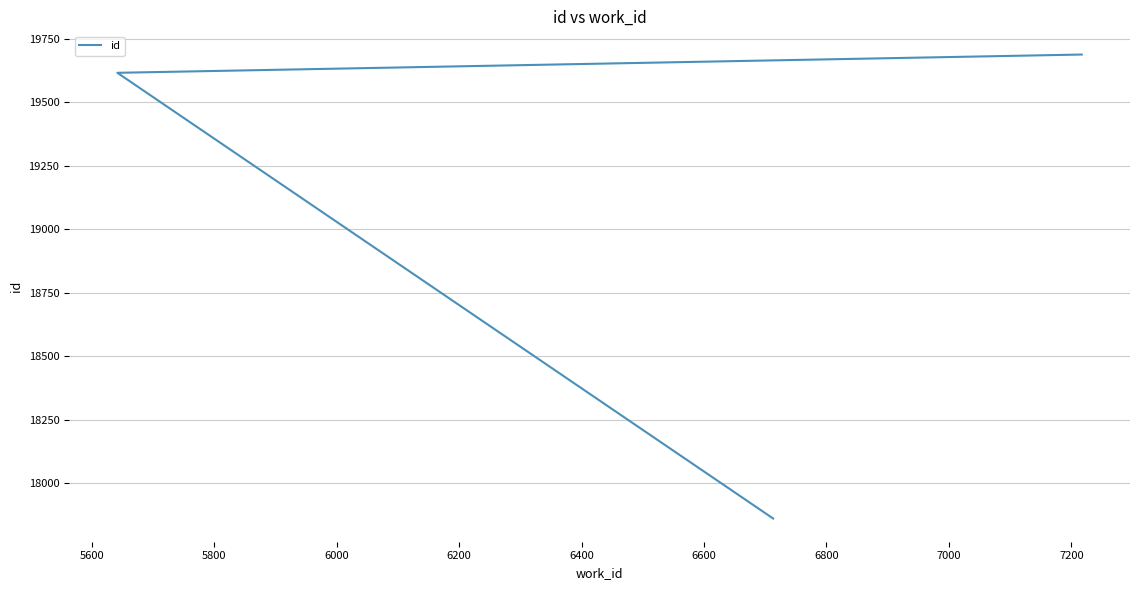

What is the smallest value displayed?

17860